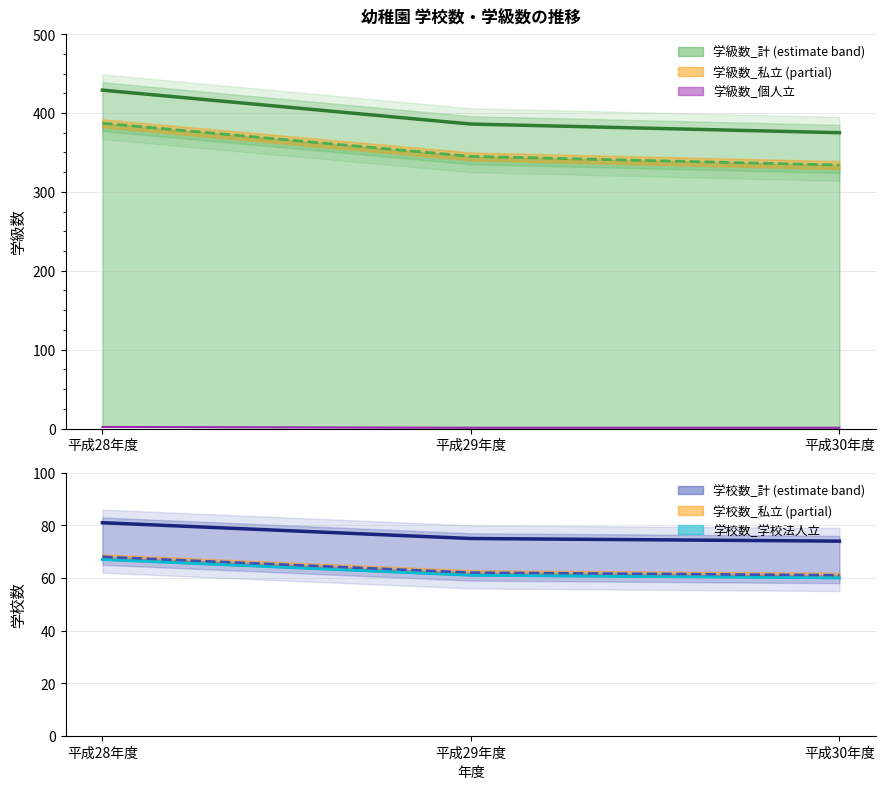

Where does the 学校数_学校法人立 series first go above 61?

平成28年度